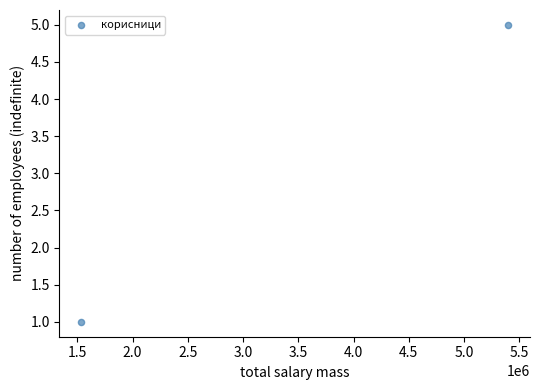

What is the range of Y values (max minus min)?

4